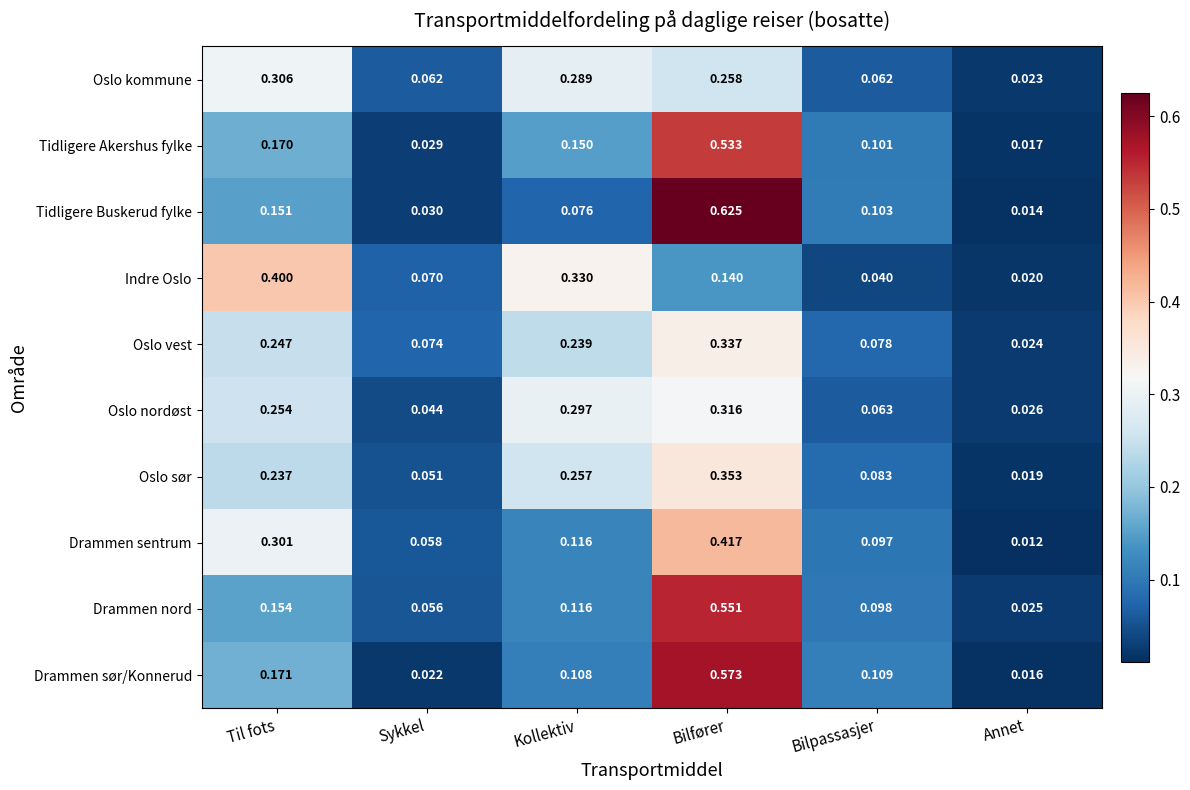

Which series has the largest range (max minus min)?

Tidligere Buskerud fylke